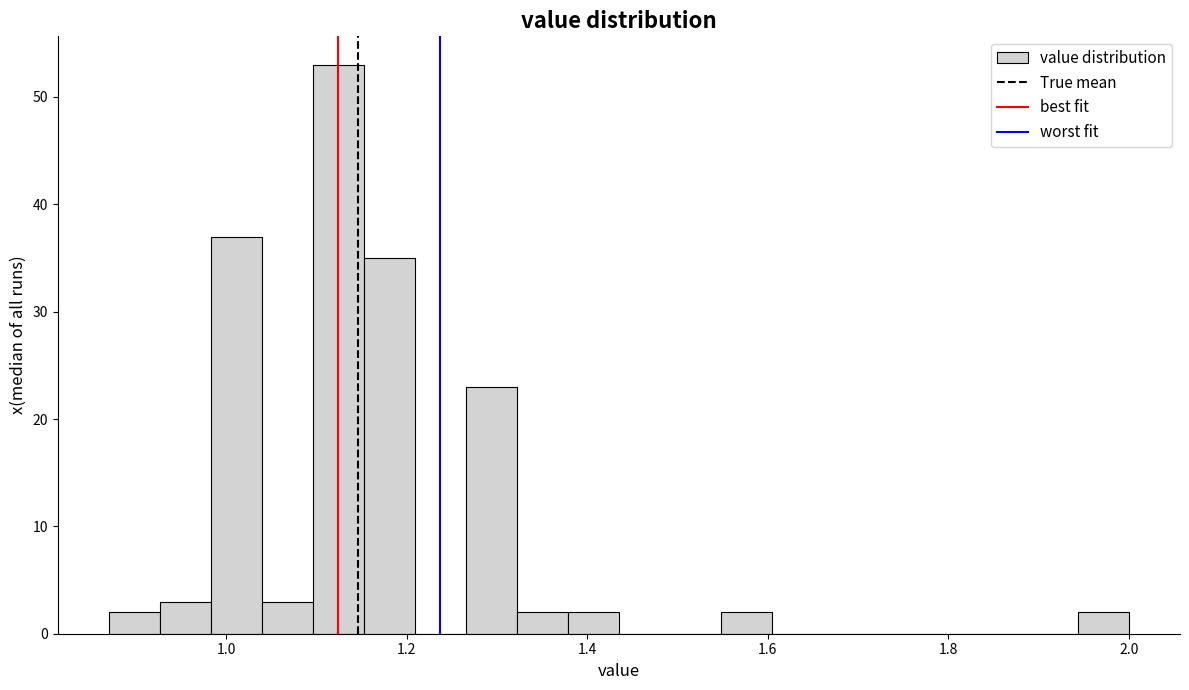

Around what value on the x-axis is the tallest bar? Give the approximate position of its centre, as read against the axis.

1.12